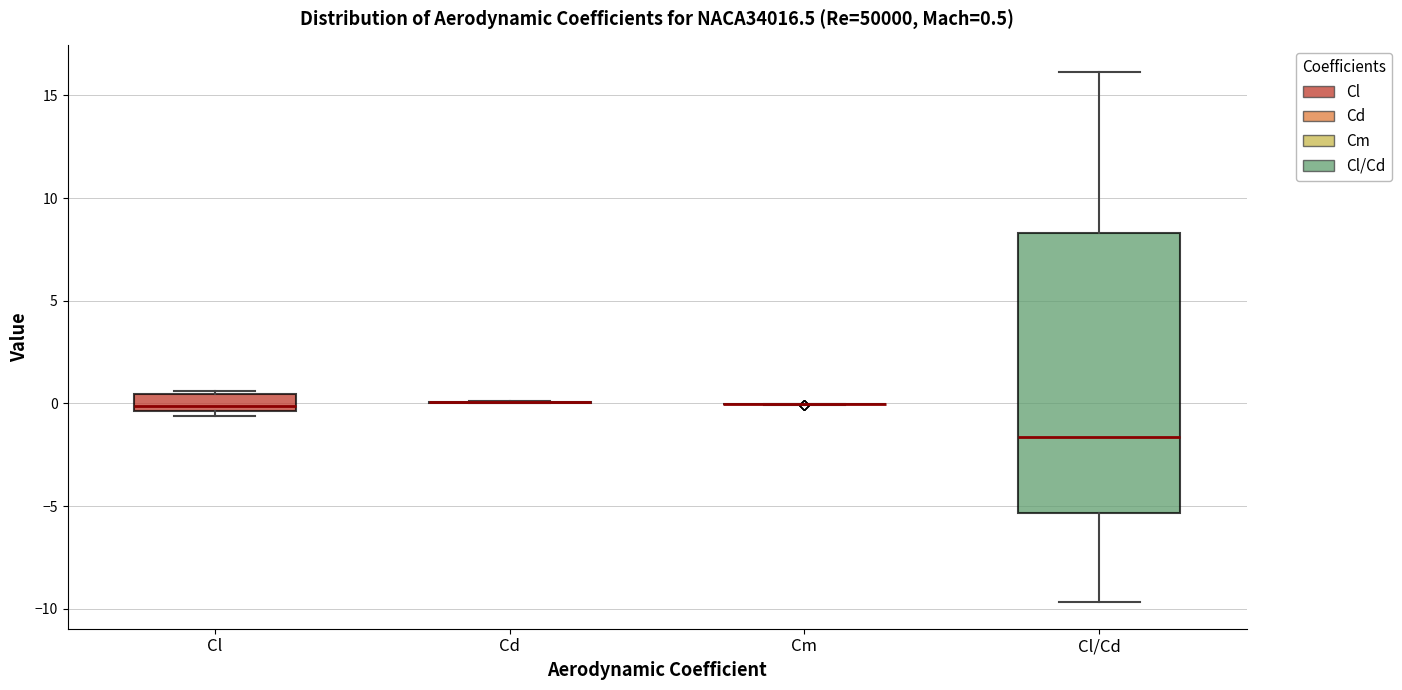

Which box is the tallest, from its lower edge to its upper edge?

Cl/Cd